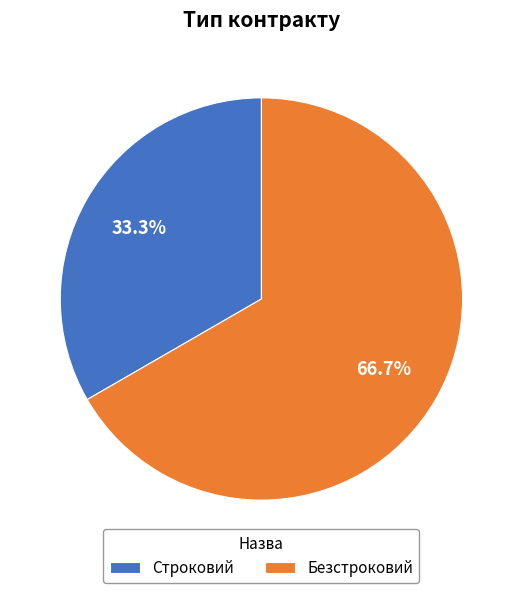

What percentage is NOT represented by Строковий?

66.7%